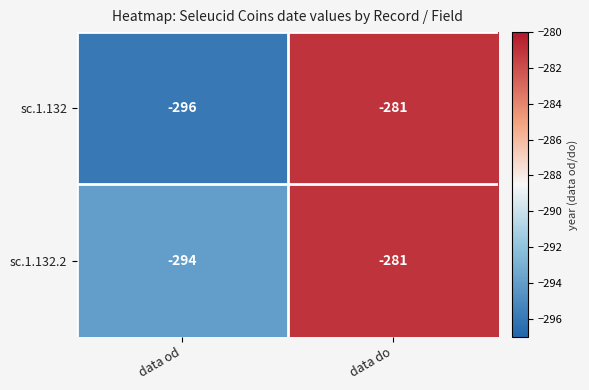

Which label corresponds to the smallest value in the chart?

data od